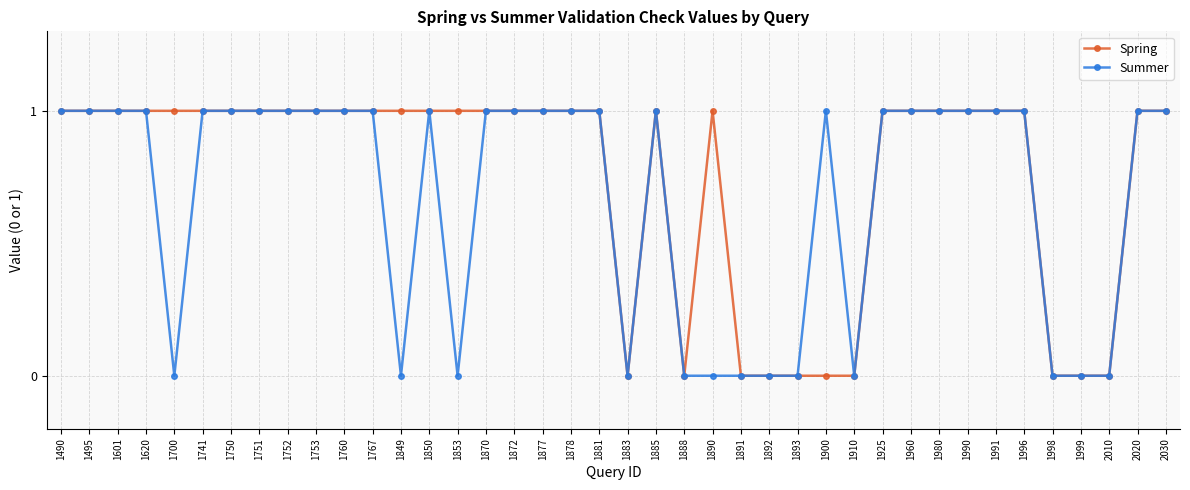

What is the highest value of the Summer series?

1